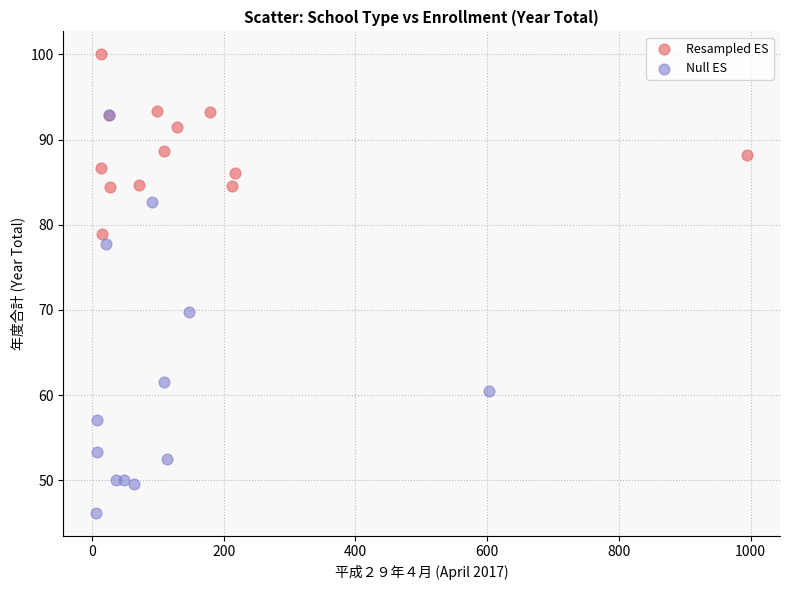

Which series reaches the minimum Y coordinate?

Null ES